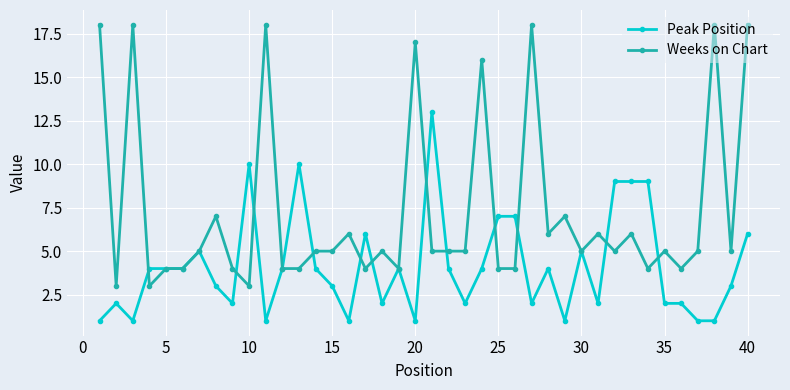

Which series has the largest total across all categories?

Weeks on Chart